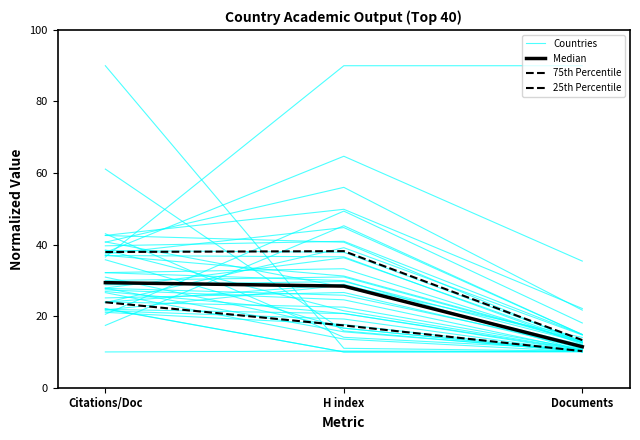

Which category has the lowest value across all series?

Documents